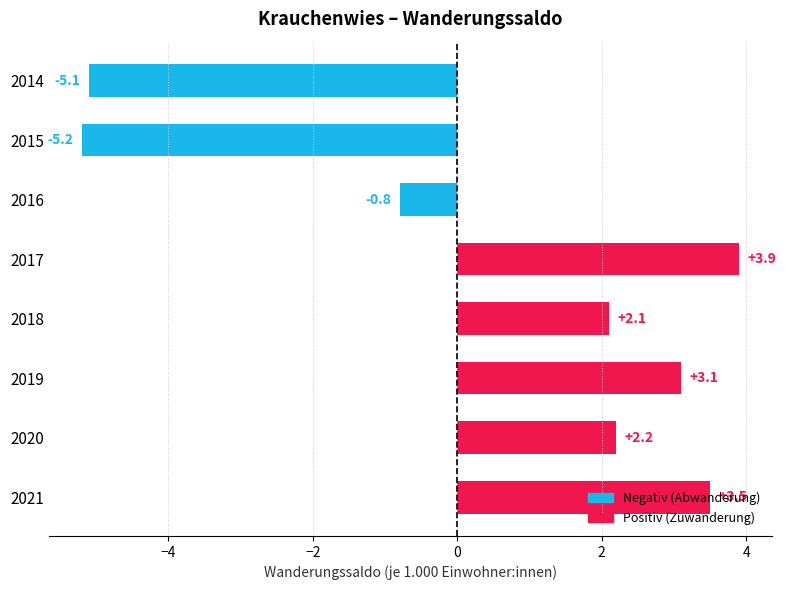

Is it true that the value at 2017 is 6.8?

False